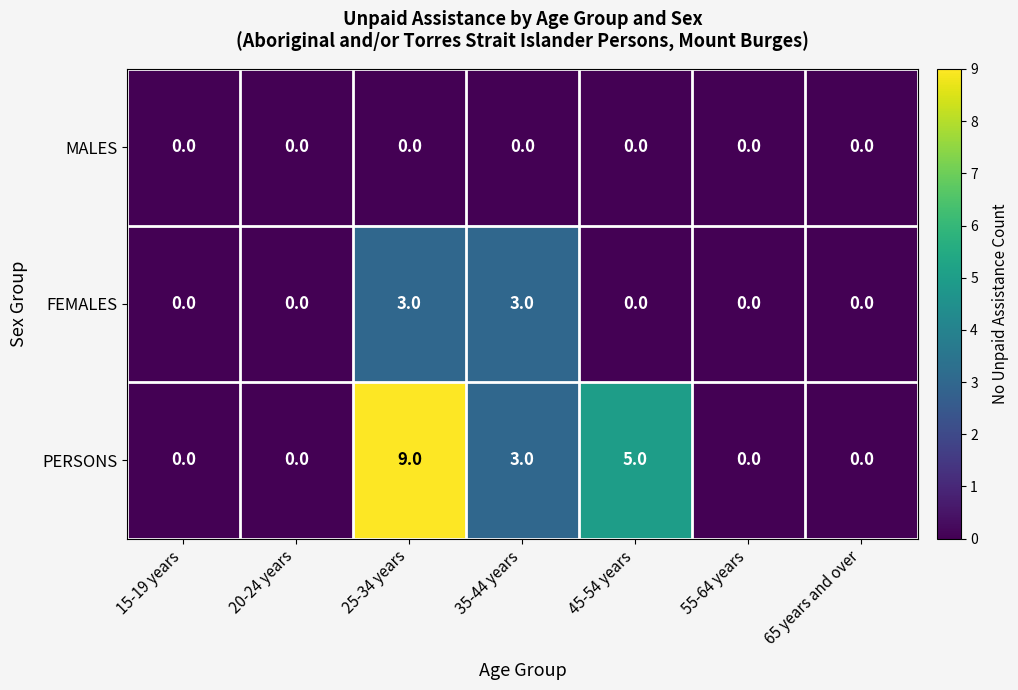

What is the difference between the second highest and second lowest values in the FEMALES series?

3